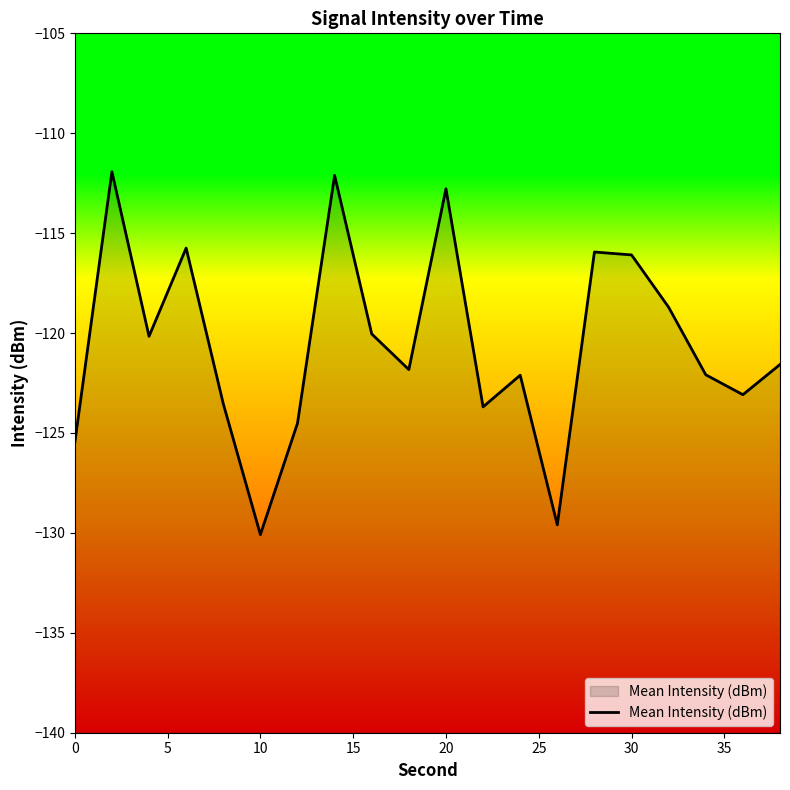

How many series are shown in this chart?

1